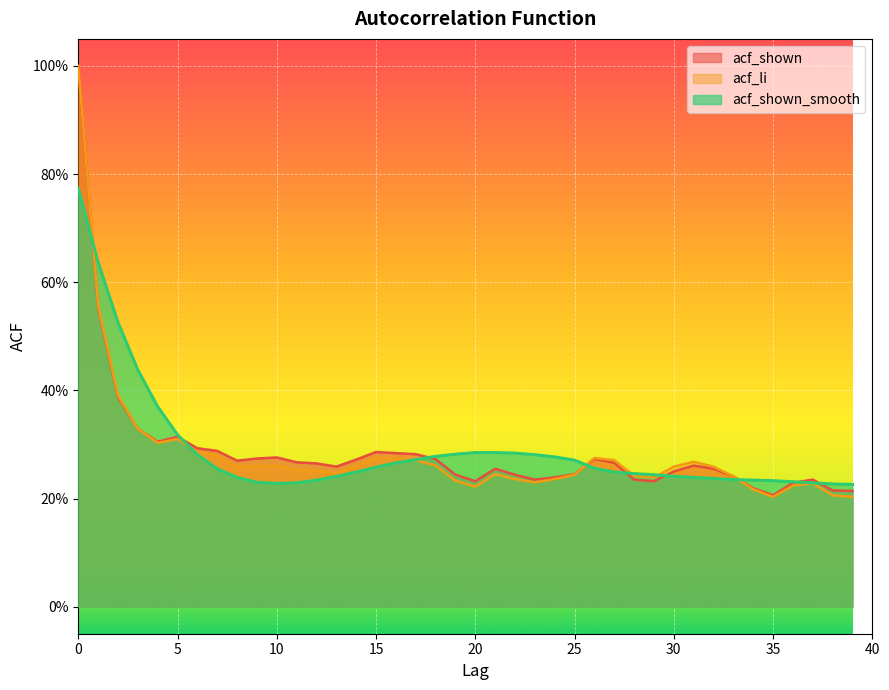

Reading right to left, extract all data points from this chart.

acf_shown: 0.2	0.2	0.2	0.2	0.2	0.2	0.2	0.3	0.3	0.2	0.2	0.2	0.3	0.3	0.2	0.2	0.2	0.2	0.3	0.2	0.2	0.3	0.3	0.3	0.3	0.3	0.3	0.3	0.3	0.3	0.3	0.3	0.3	0.3	0.3	0.3	0.3	0.4	0.6	1.0
acf_li: 0.2	0.2	0.2	0.2	0.2	0.2	0.2	0.3	0.3	0.3	0.2	0.2	0.3	0.3	0.2	0.2	0.2	0.2	0.2	0.2	0.2	0.3	0.3	0.3	0.3	0.3	0.2	0.3	0.3	0.3	0.3	0.3	0.3	0.3	0.3	0.3	0.3	0.4	0.6	1.0
acf_shown_smooth: 0.2	0.2	0.2	0.2	0.2	0.2	0.2	0.2	0.2	0.2	0.2	0.2	0.2	0.3	0.3	0.3	0.3	0.3	0.3	0.3	0.3	0.3	0.3	0.3	0.3	0.2	0.2	0.2	0.2	0.2	0.2	0.2	0.3	0.3	0.3	0.4	0.4	0.5	0.6	0.8